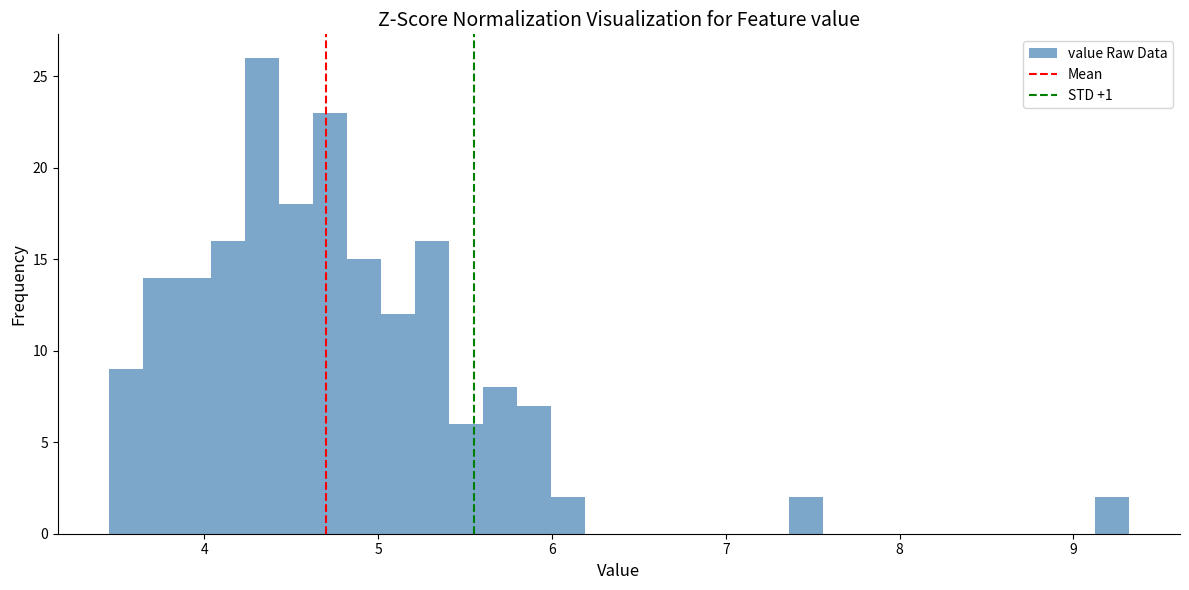

Read against the x-axis, roughly where is the centre of the tallest bar?

4.3